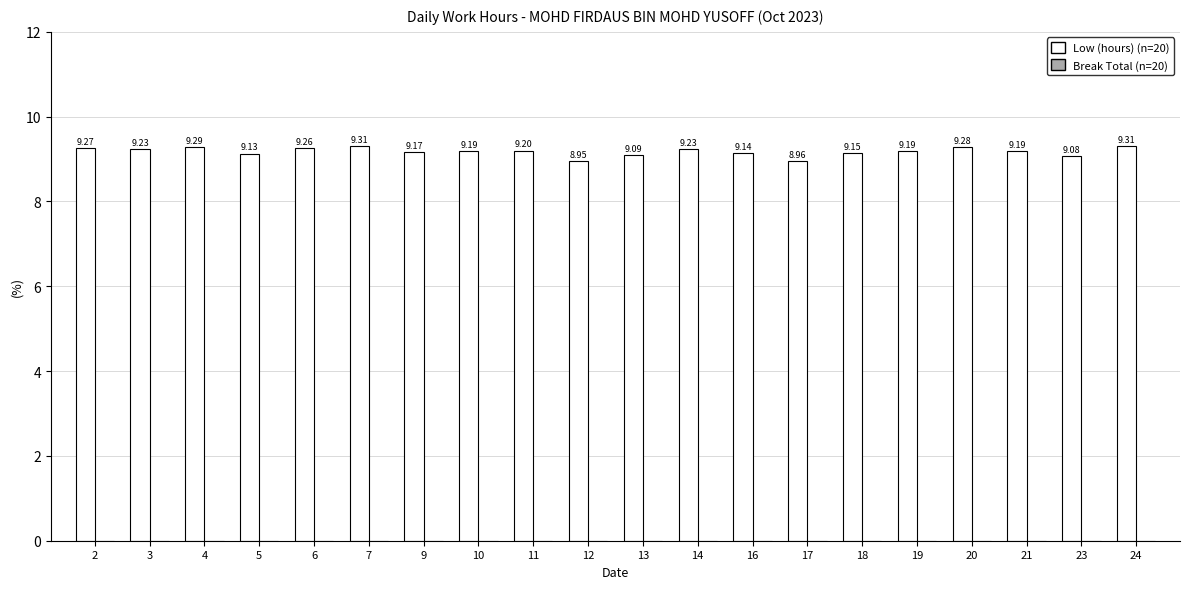

What is the difference between the maximum and minimum values?

0.4